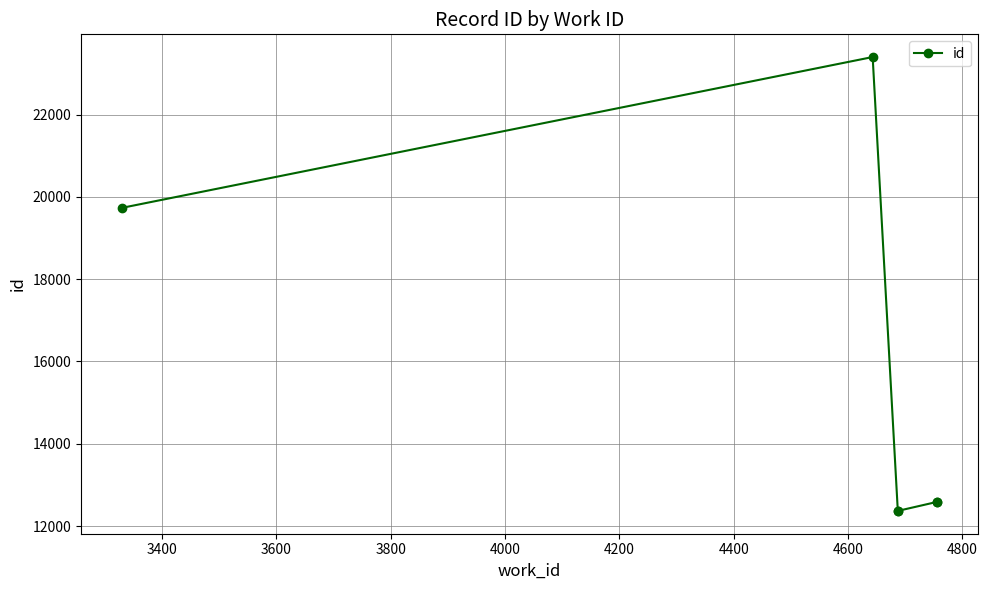

What is the difference between the second highest and minimum values?

7369